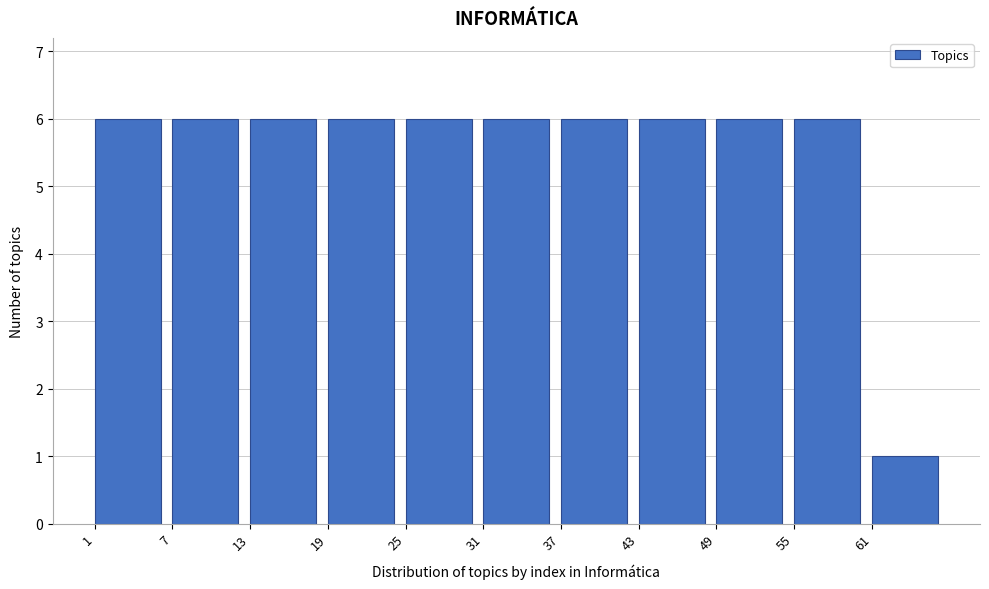

Reading left to right, transcribe this chart: for each bar, give the range it covers on the x-axis and its height. The values are not printed on the chart, so give them approximately, as read against the axis.

1 to 7: 6
7 to 13: 6
13 to 19: 6
19 to 25: 6
25 to 31: 6
31 to 37: 6
37 to 43: 6
43 to 49: 6
49 to 55: 6
55 to 61: 6
61 to 67: 1